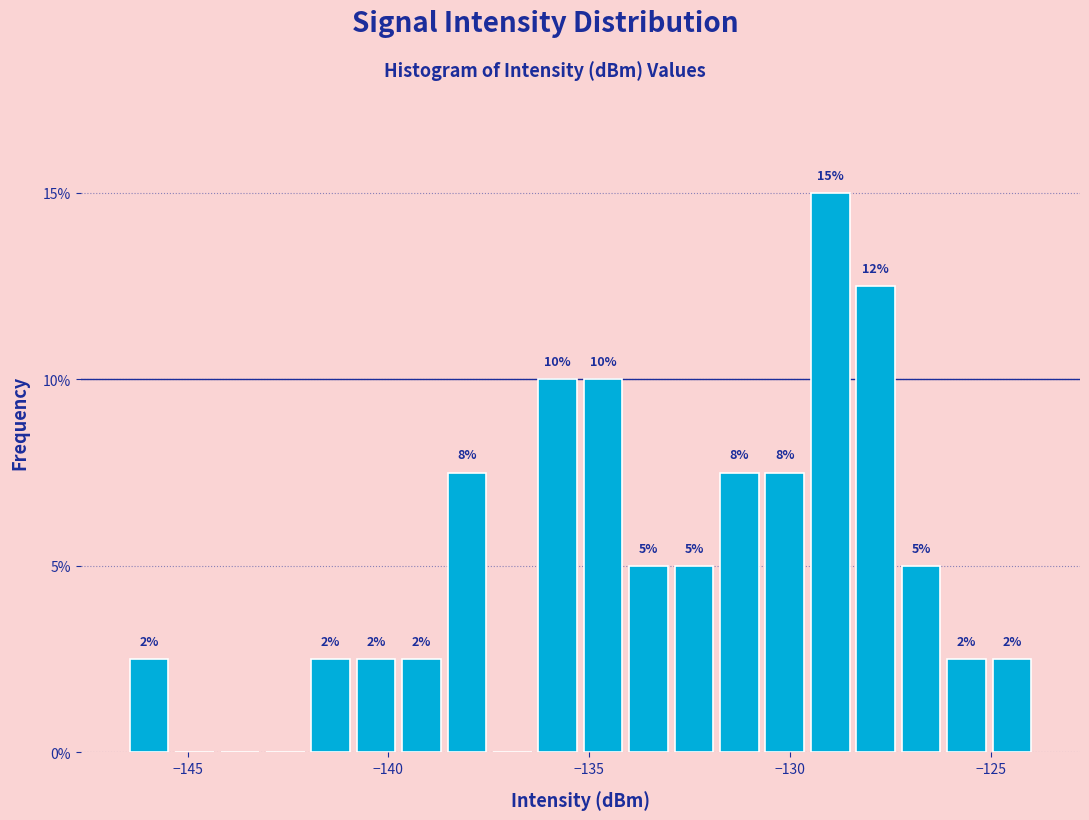

Around what value on the x-axis is the tallest bar? Give the approximate position of its centre, as read against the axis.

-129.0